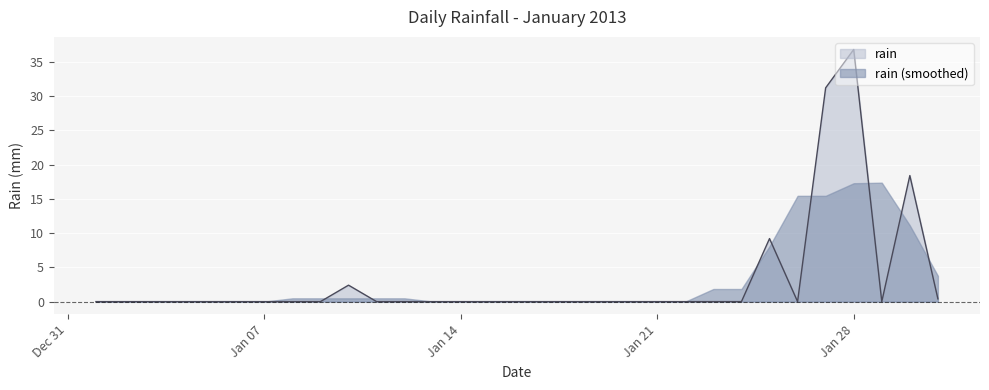

Where is the first local minimum?

2013-01-26